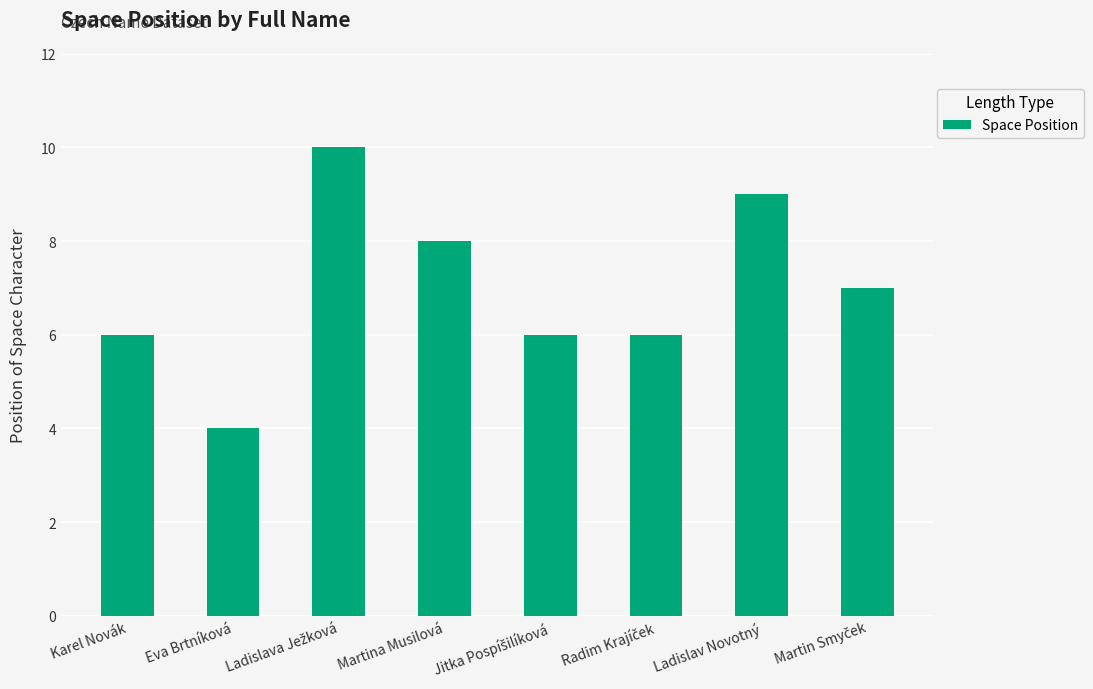

At which category does the chart reach its minimum across all series?

Eva Brtníková